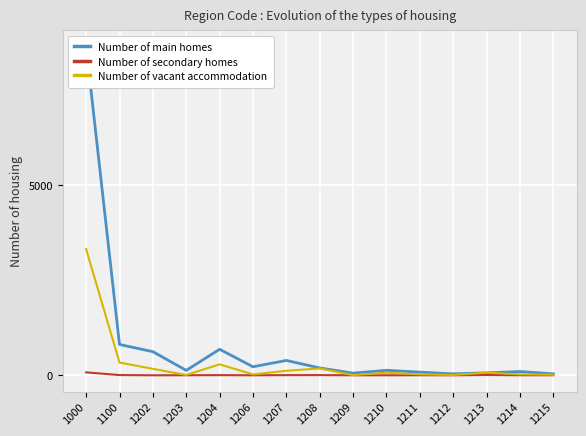

Does the chart display data point markers on the line(s)?

No